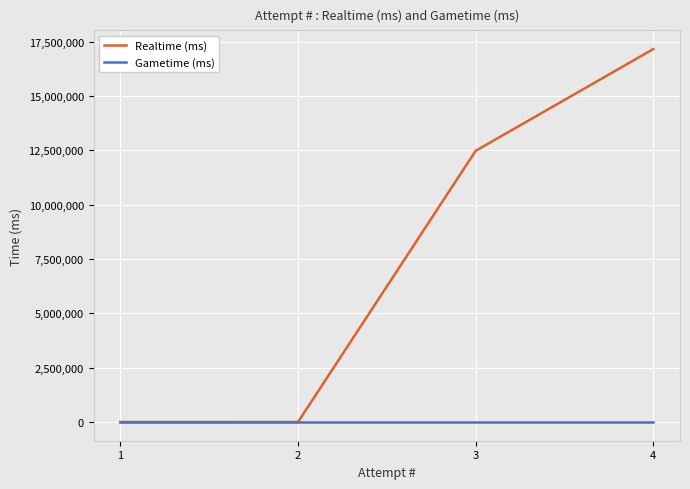

What is the sum of all Realtime (ms) values?

29633102